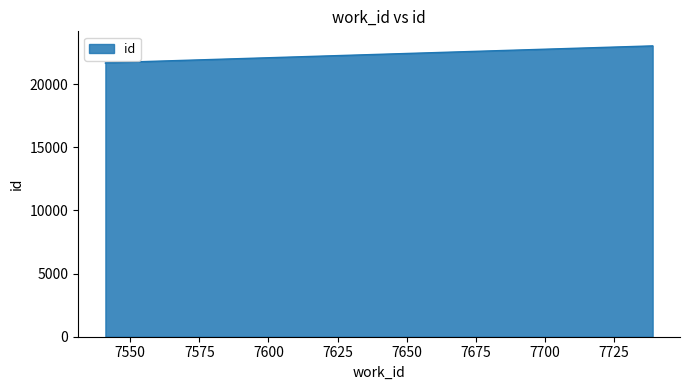

Does the chart display data point markers on the line(s)?

No